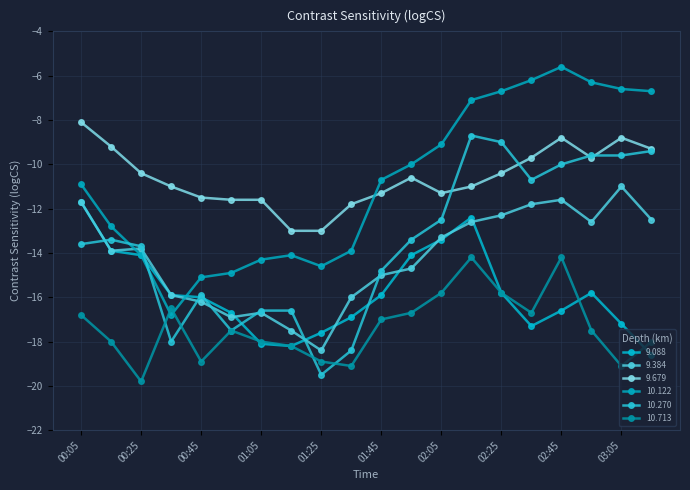

How many data points in 9.679 are above -10?

7